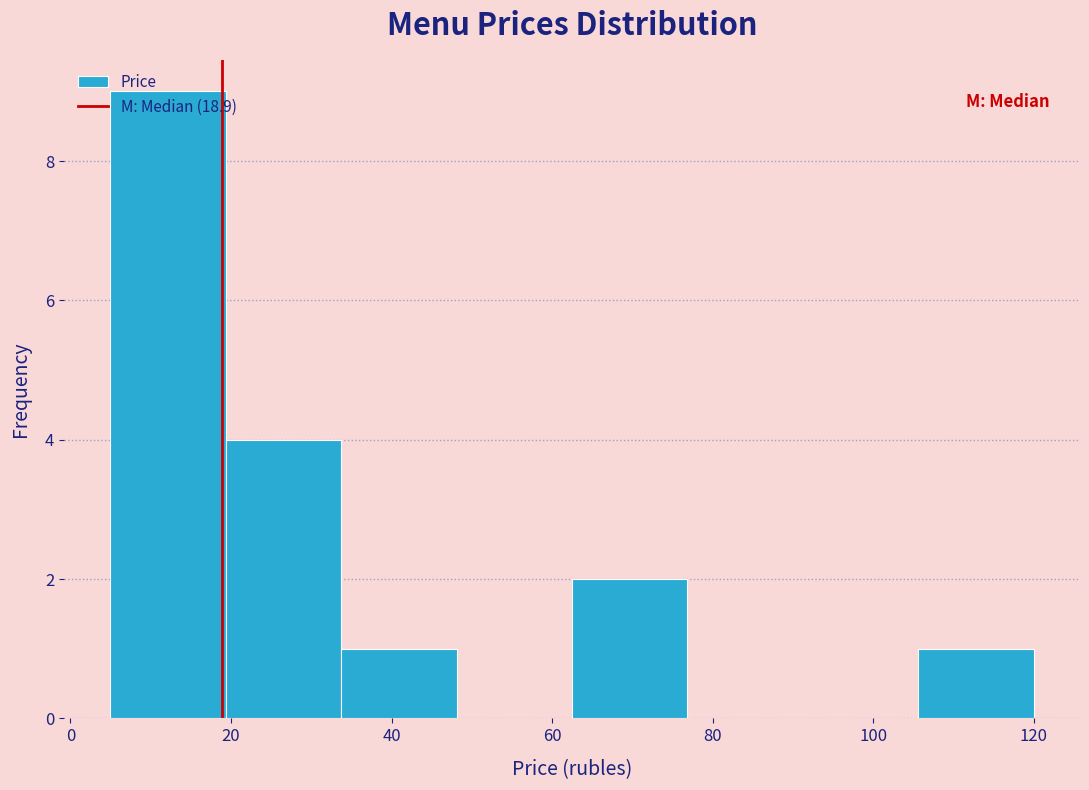

Which range on the x-axis has the tallest bar?

4 to 20